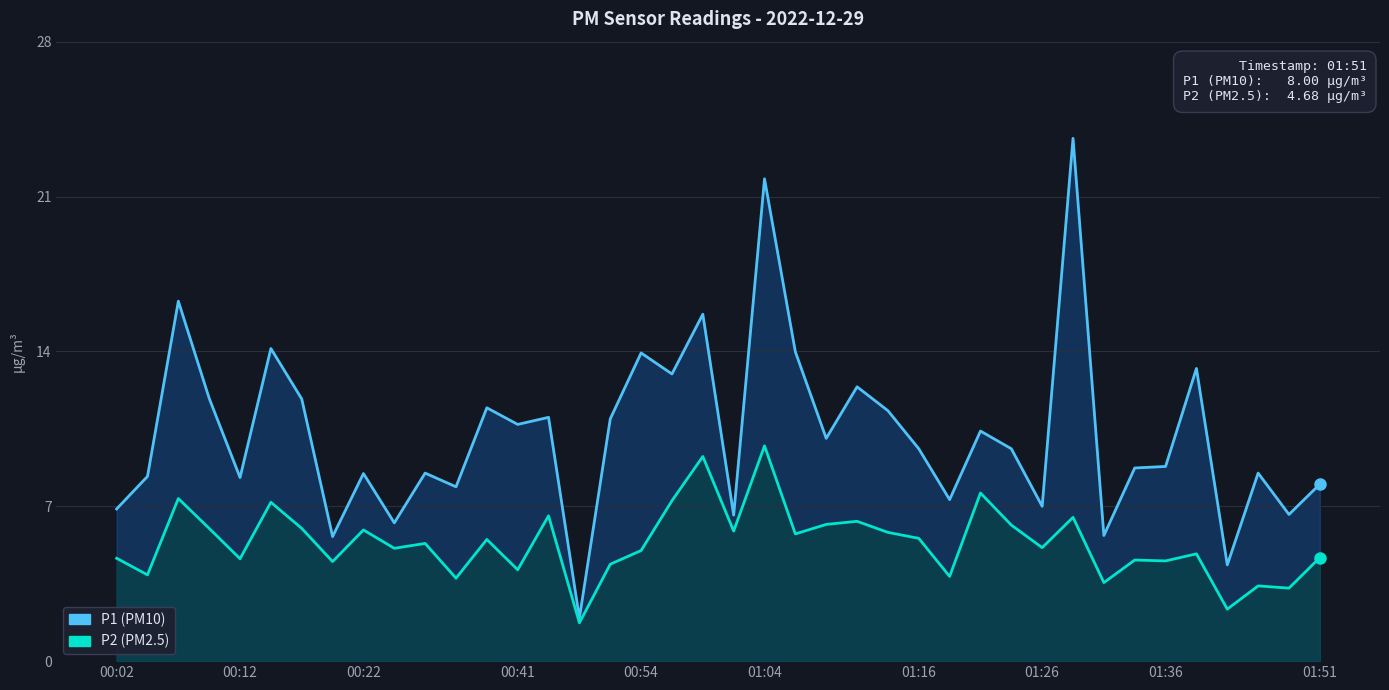

How many data points in P2 are less than 5?

17